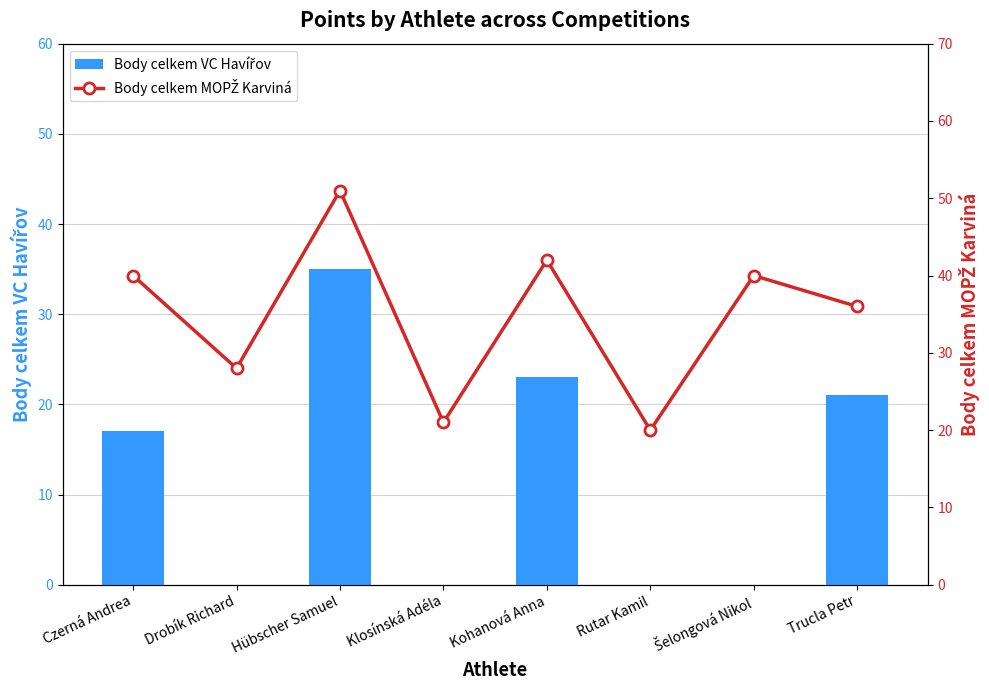

List the series in order of their peak value, highest first.

Body celkem MOPŽ Karviná, Body celkem VC Havířov